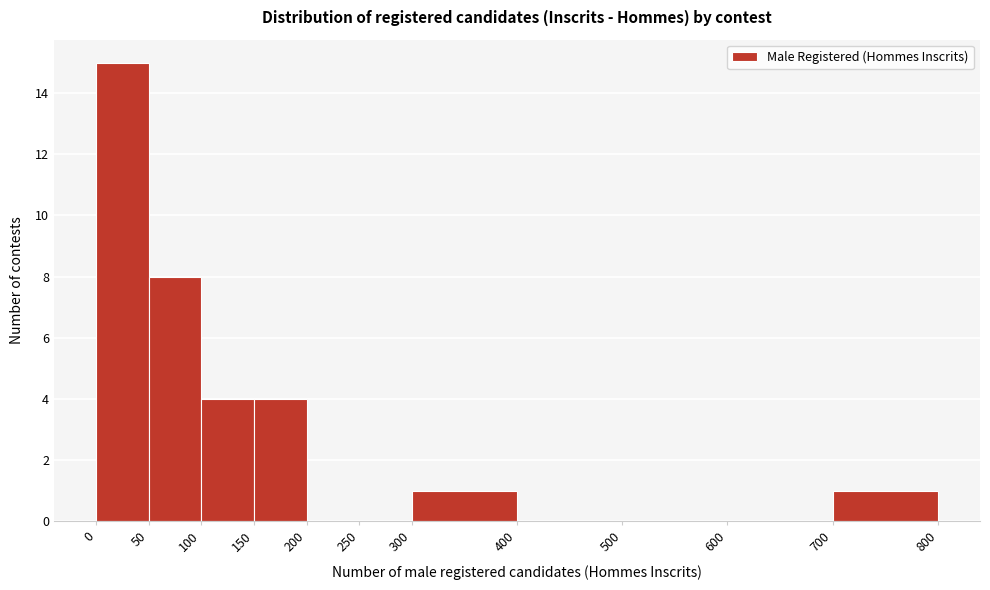

Reading left to right, transcribe this chart: for each bar, give the range it covers on the x-axis and its height. The values are not printed on the chart, so give them approximately, as read against the axis.

0 to 50: 15
50 to 100: 8
100 to 150: 4
150 to 200: 4
200 to 250: 0
250 to 300: 0
300 to 400: 1
400 to 500: 0
500 to 600: 0
600 to 700: 0
700 to 800: 1